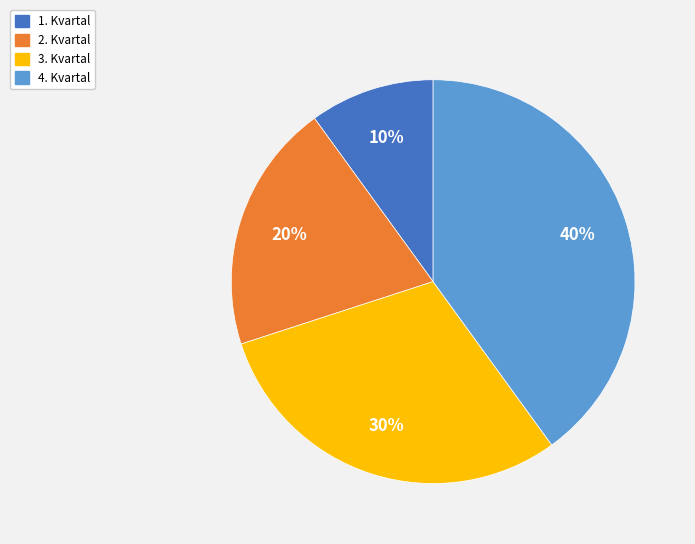

What percentage is the 4. Kvartal slice, to the nearest percent?

40%